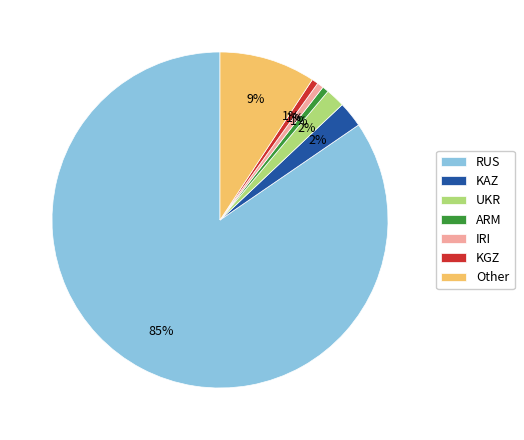

Combined, do RUS and UKR account for over 50%?

Yes